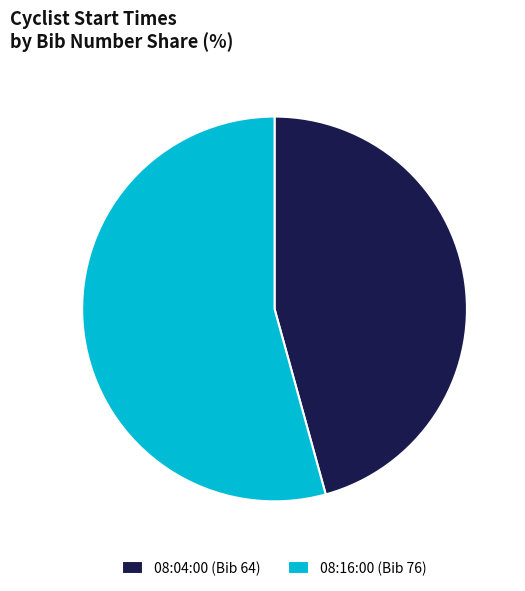

The 08:04:00 (Bib 64) slice represents 46% of the pie. True or false?

True